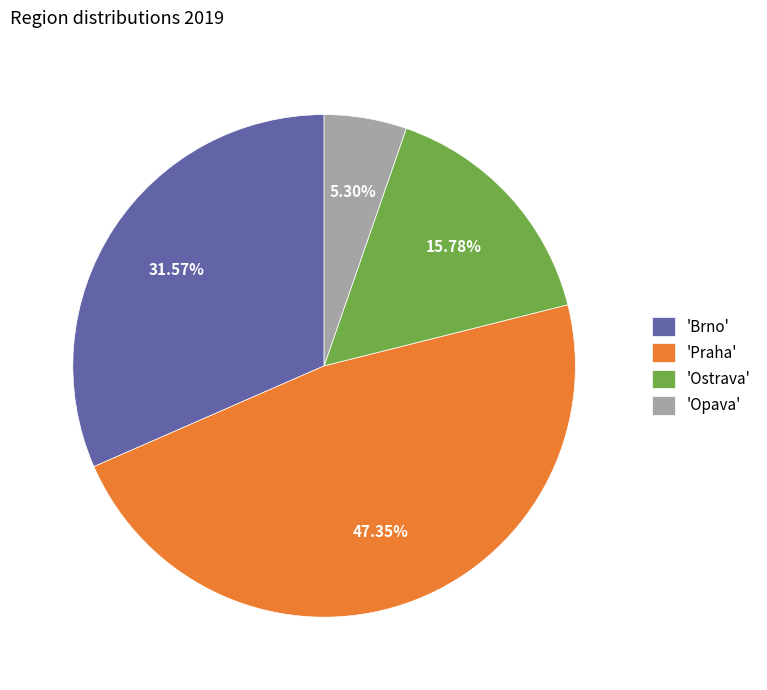

Between 'Opava' and 'Praha', which is larger?

'Praha'